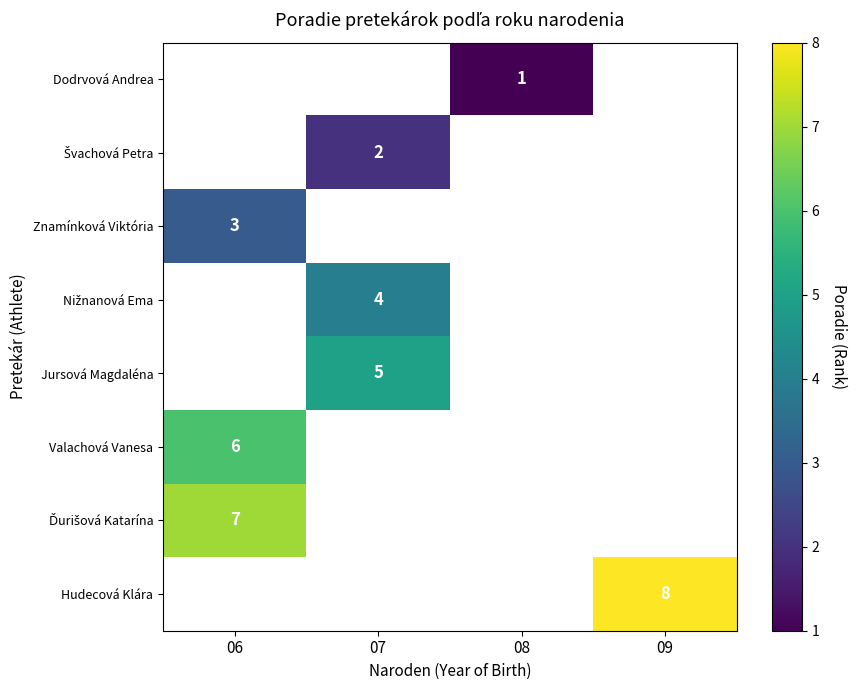

How many distinct data groups are displayed?

8